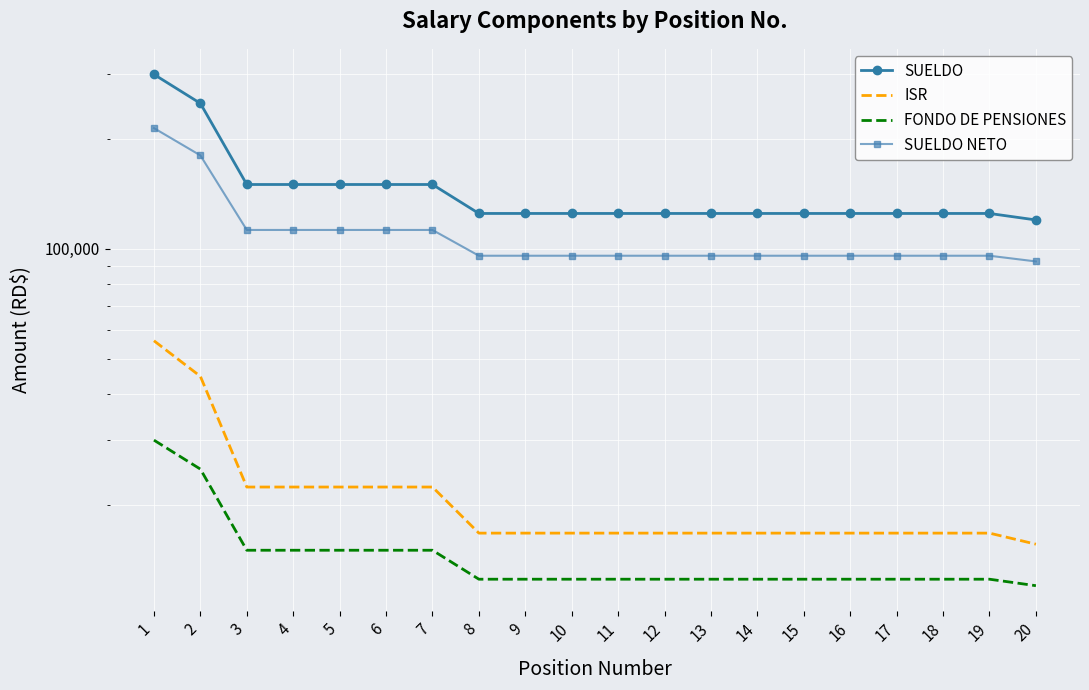

The value of SUELDO at 20 is 120000.0. True or false?

True